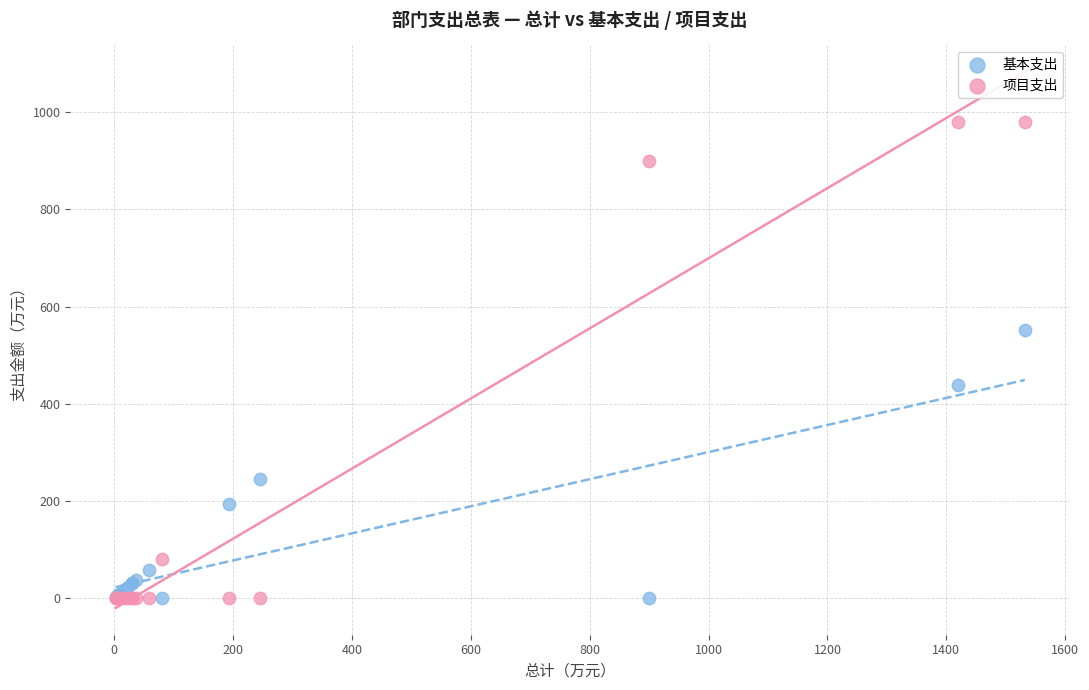

Which series has the largest Y range (max minus min)?

项目支出